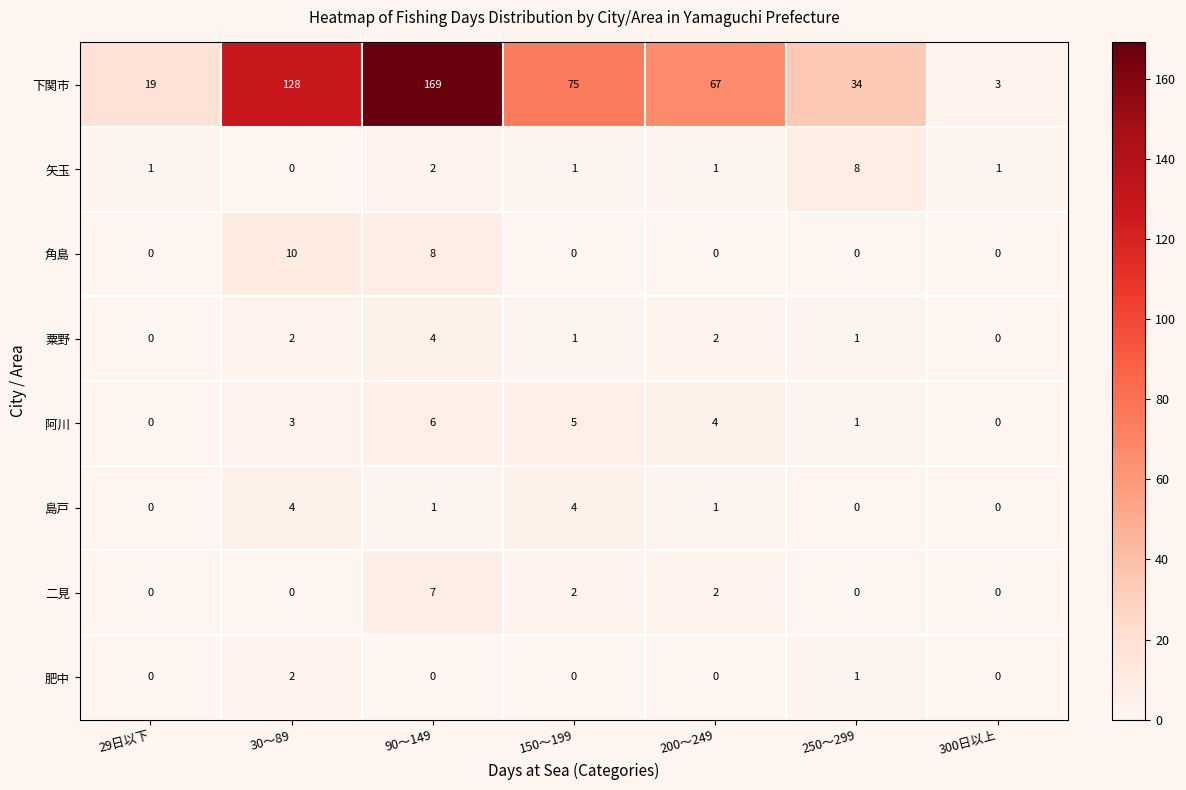

What is the difference between the maximum and second lowest values in the 二見 series?

7